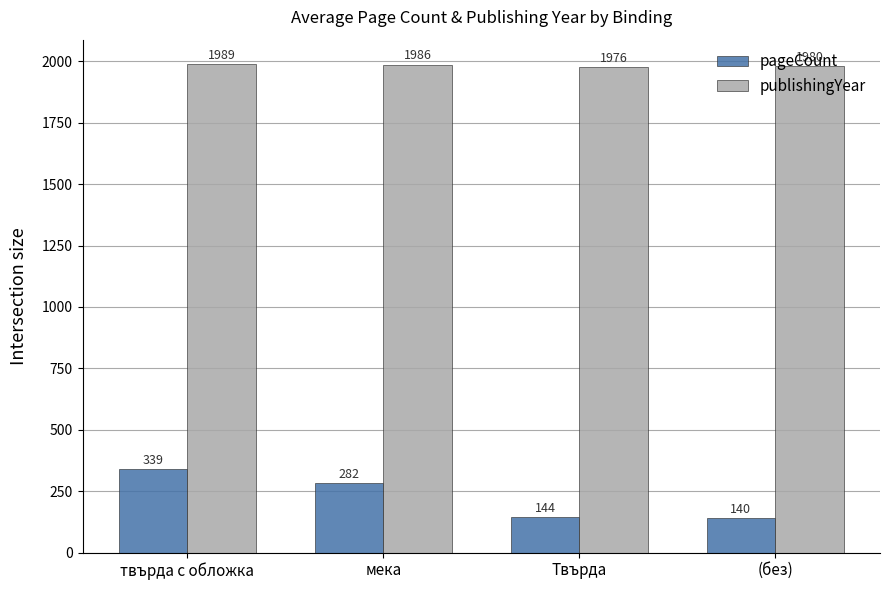

Rank the series by their average value, from lowest to highest.

pageCount, publishingYear